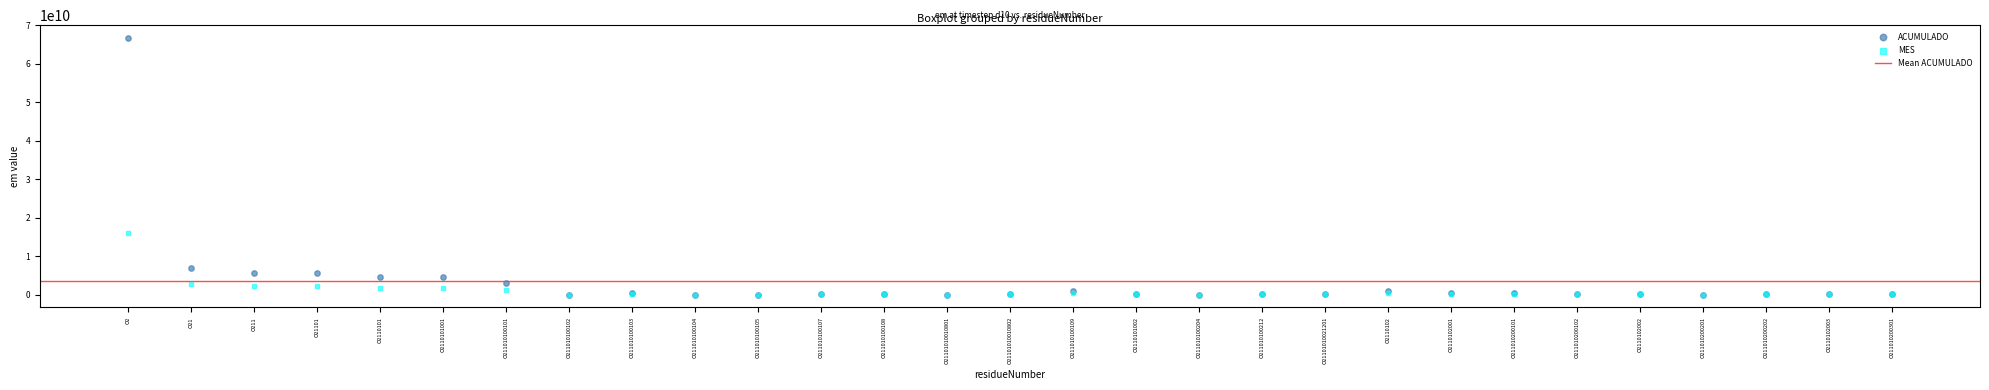

In the ACUMULADO series, what Y value is closest to 33369524014?

7021033892